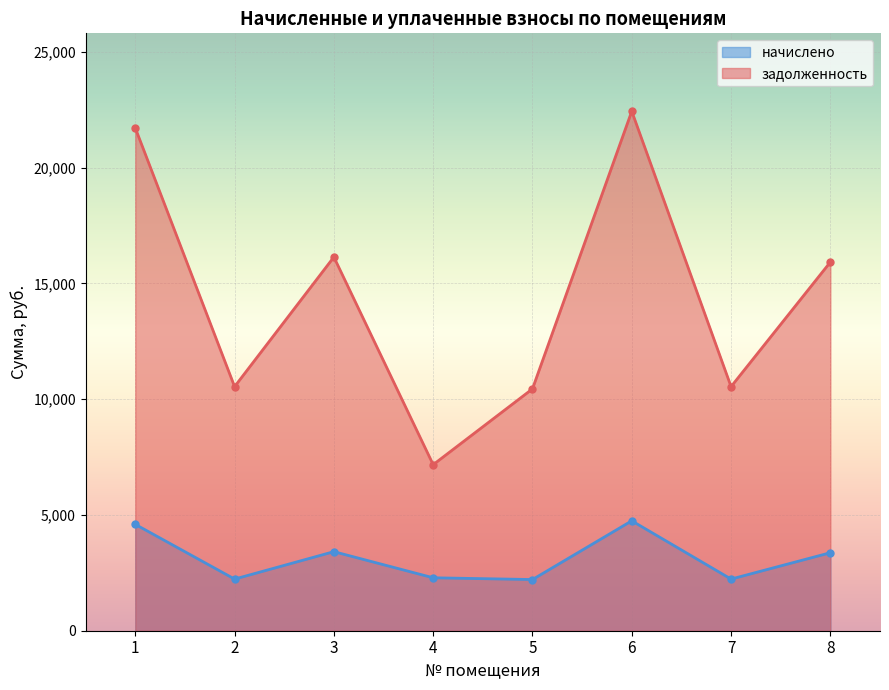

What is the difference between the second highest and minimum values in the начислено series?

2383.1